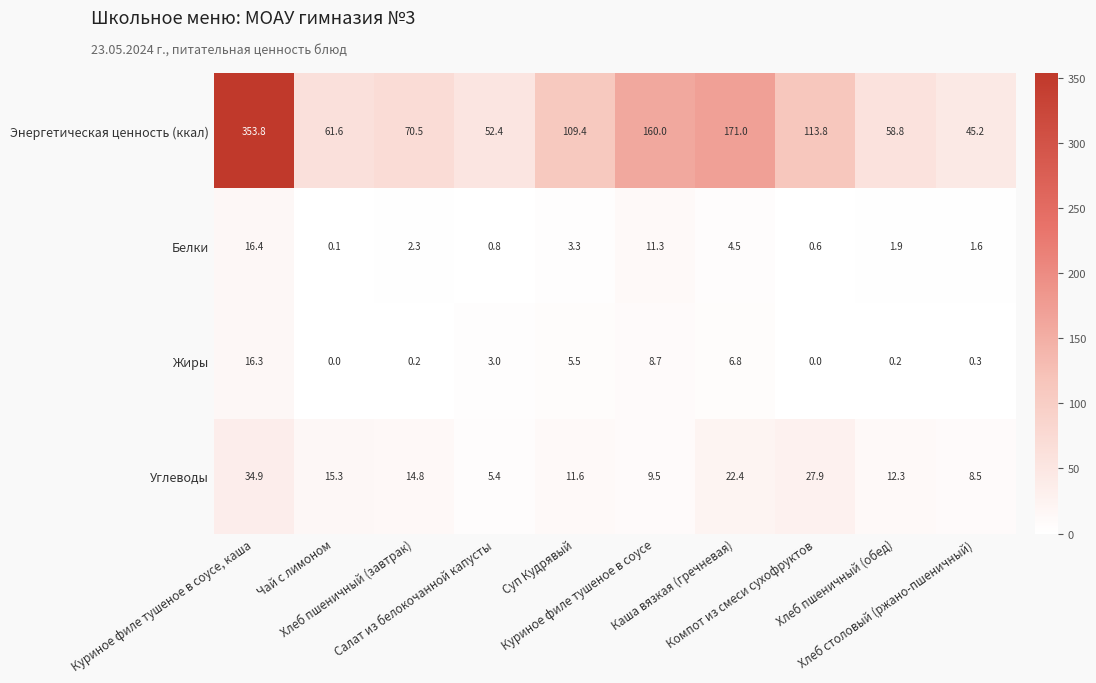

What is the difference between the second highest and minimum values in the Энергетическая ценность (ккал) series?

125.8